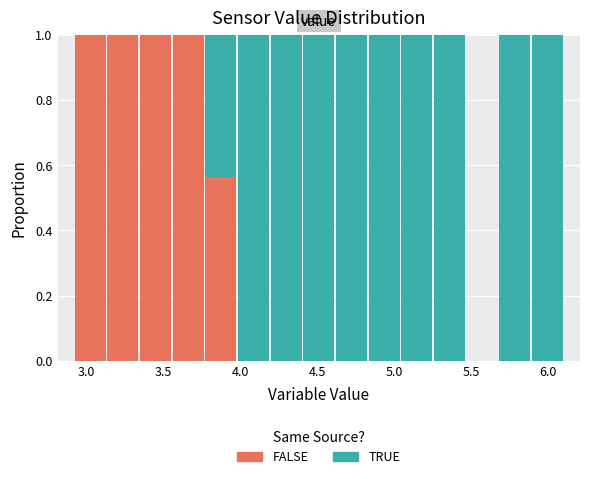

What is the total height of the stacked bar covering 3.55 to 3.75 on the x-axis? Neither the bar edges nor the heights are printed on the chart, so give them approximately, as read against the axes.

1